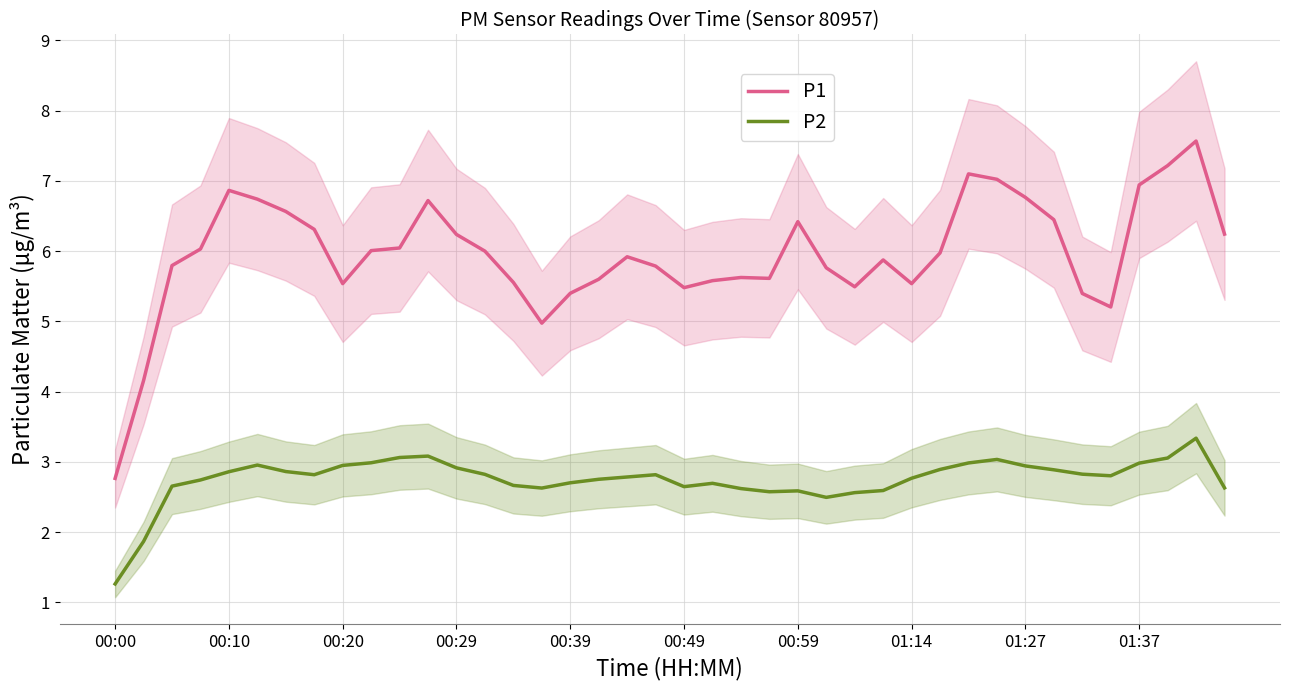

True or false: P2 and P1 cross at least once.

False